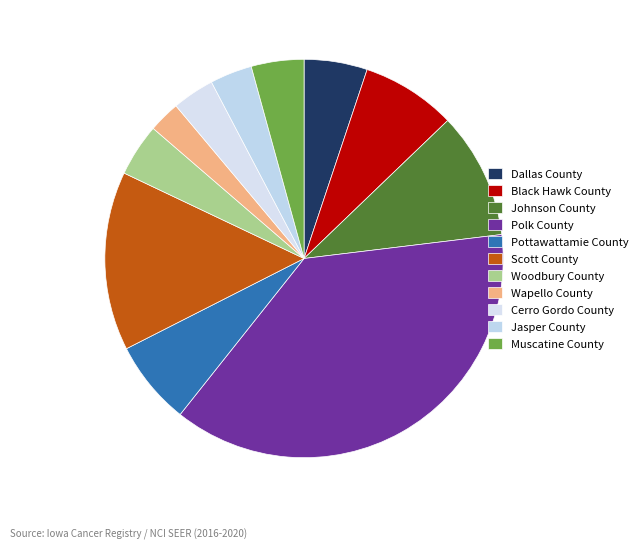

Is there any slice that represents more than half of the pie?

No